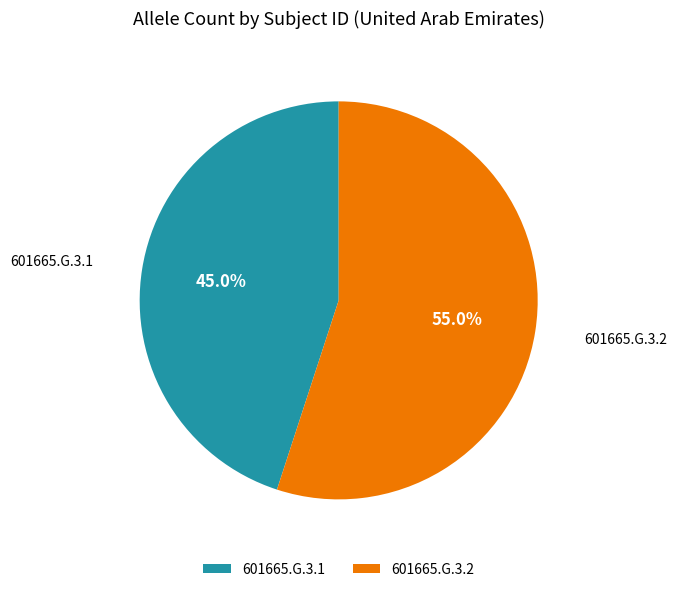

Between 601665.G.3.1 and 601665.G.3.2, which is larger?

601665.G.3.2